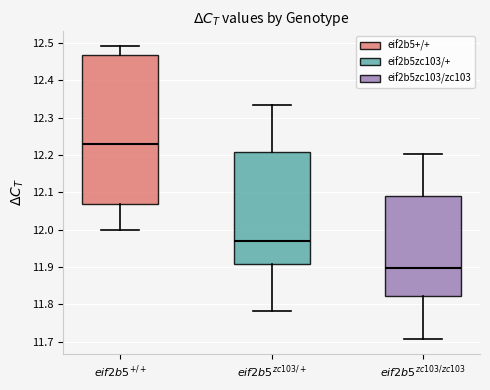

Where is the lower edge of the box for $eif2b5^{zc103/+}$ on the y-axis? The values are not printed on the chart, so give them approximately, as read against the axis.

11.91